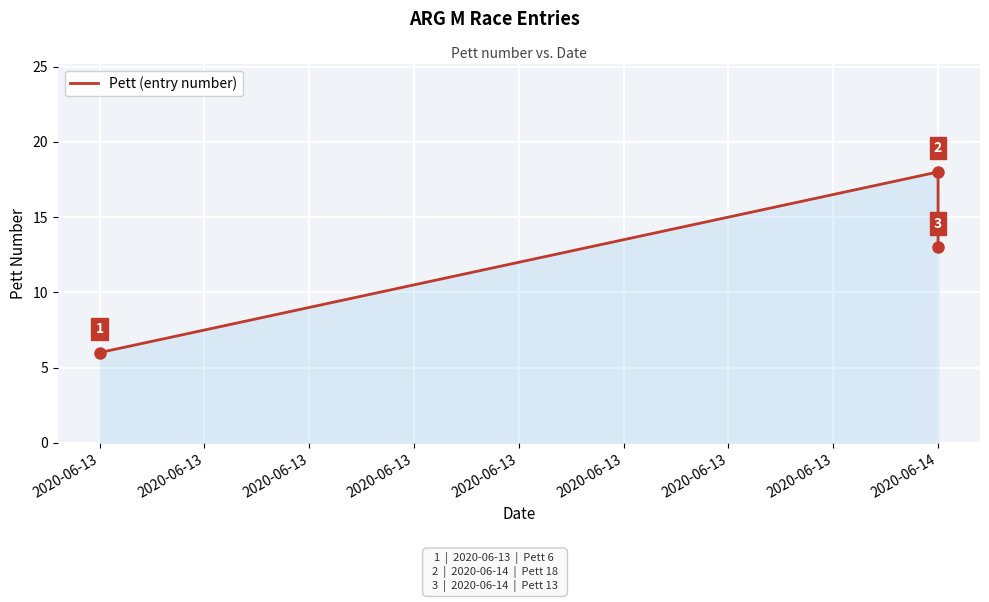

What is the value of the 1st point from the left?

6